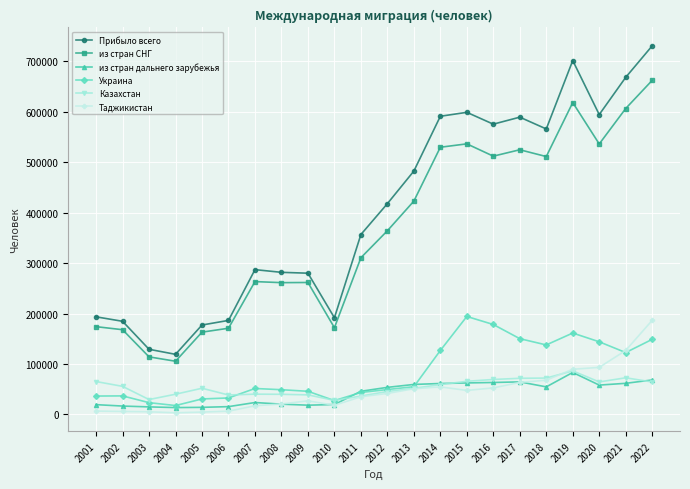

True or false: Украина and Таджикистан intersect in this chart.

True